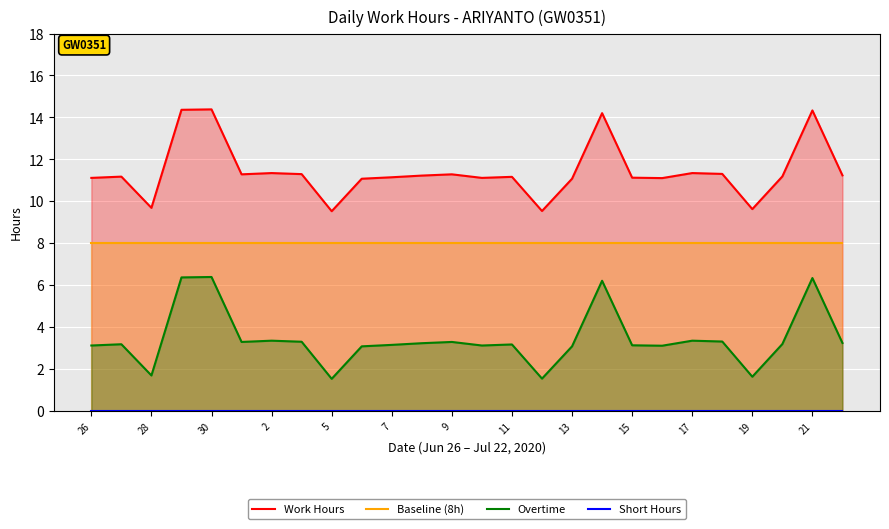

At which category does the chart reach its minimum across all series?

26